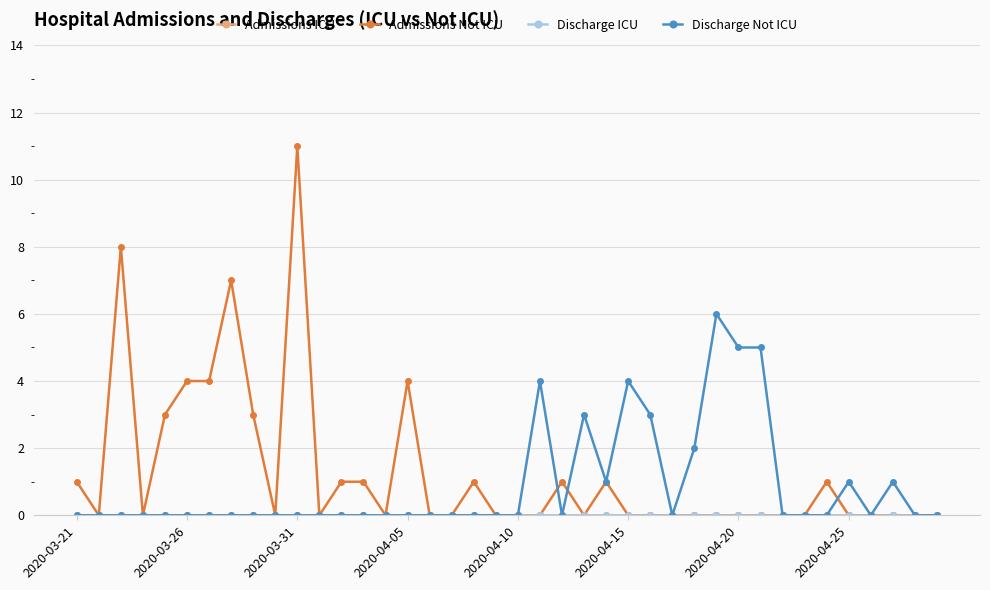

Does the chart have visible grid lines?

Yes